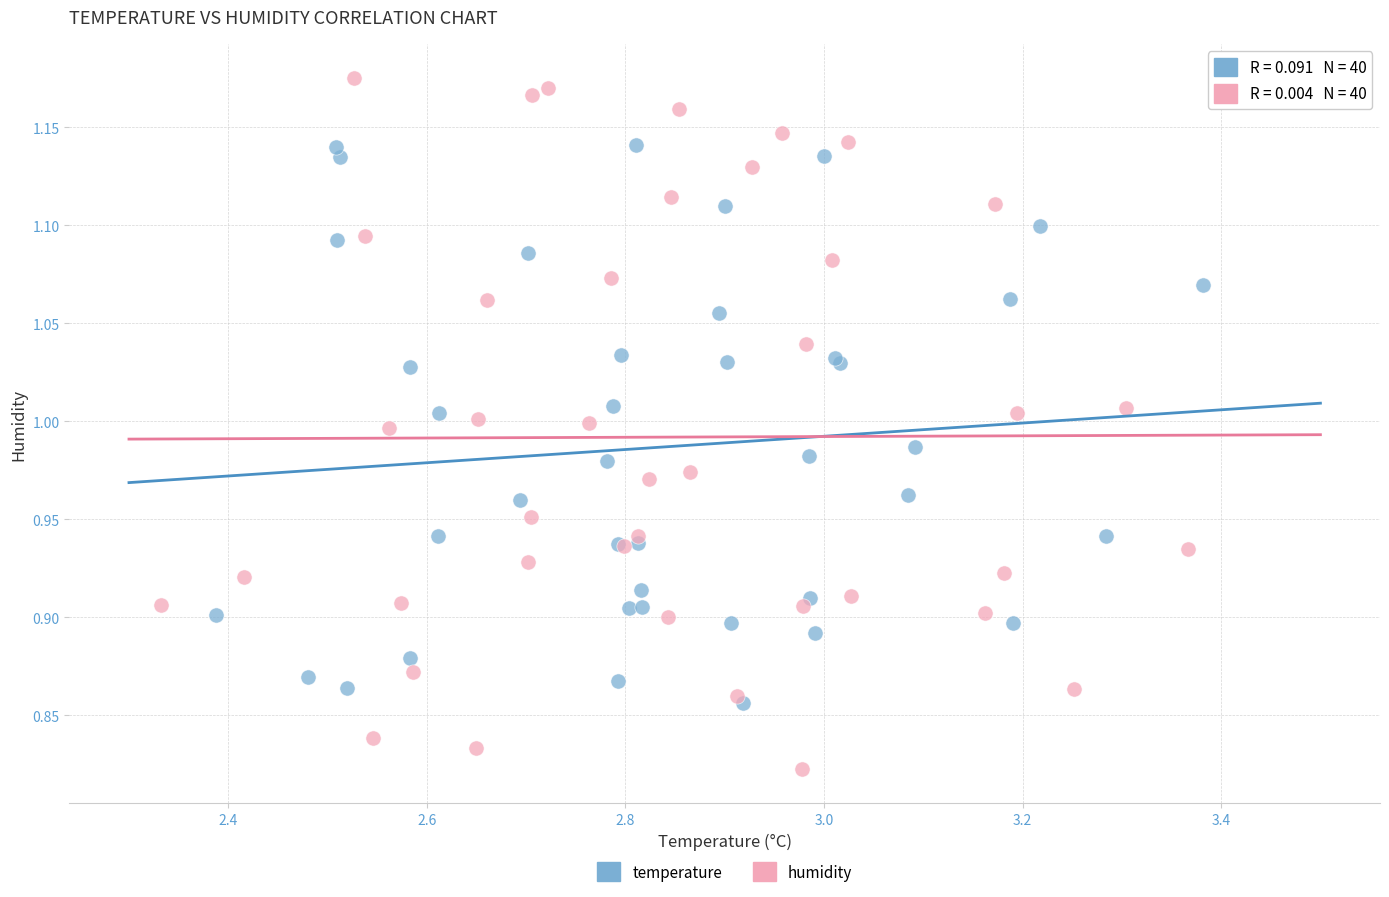

Which series contains the lowest Y value?

humidity